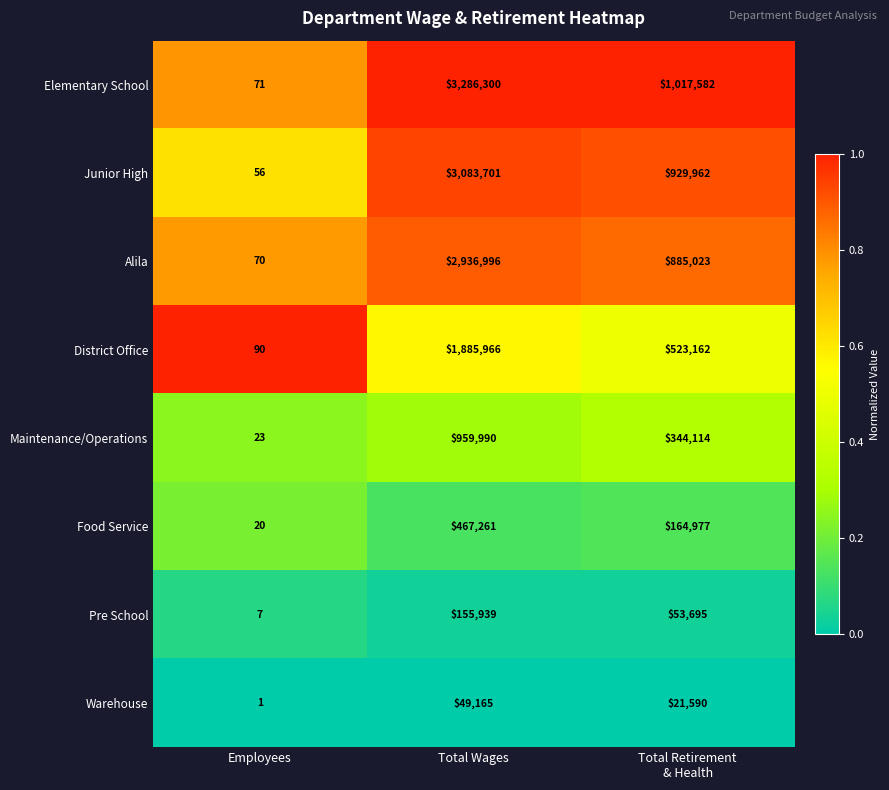

Reading left to right, what are all the values shown in this chart?

Elementary School: 71	3286300	1017582
Junior High: 56	3083701	929962
Alila: 70	2936996	885023
District Office: 90	1885966	523162
Maintenance/Operations: 23	959990	344114
Food Service: 20	467261	164977
Pre School: 7	155939	53695
Warehouse: 1	49165	21590